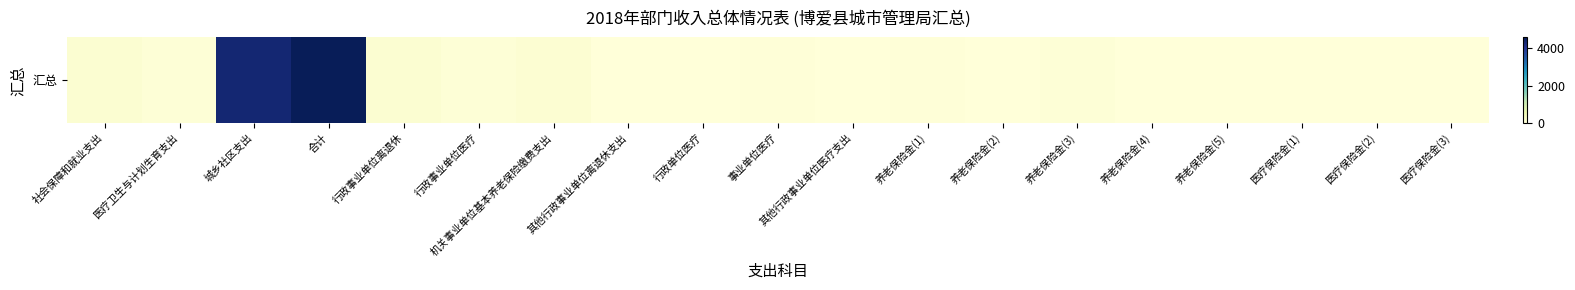

The value at 医疗保险金(1) is 5.9. True or false?

False